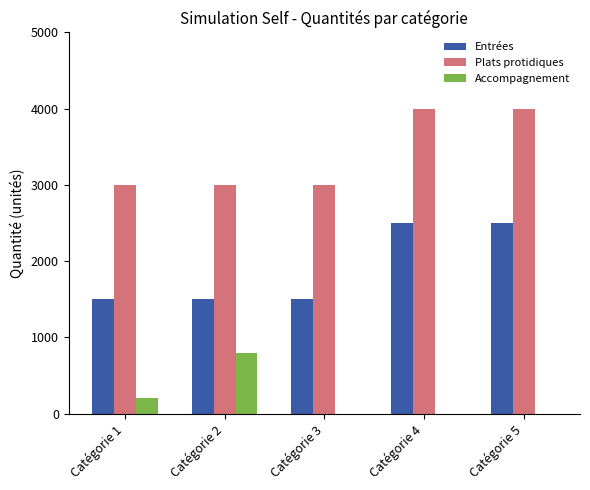

The value of Entrées at Catégorie 4 is 3721. True or false?

False